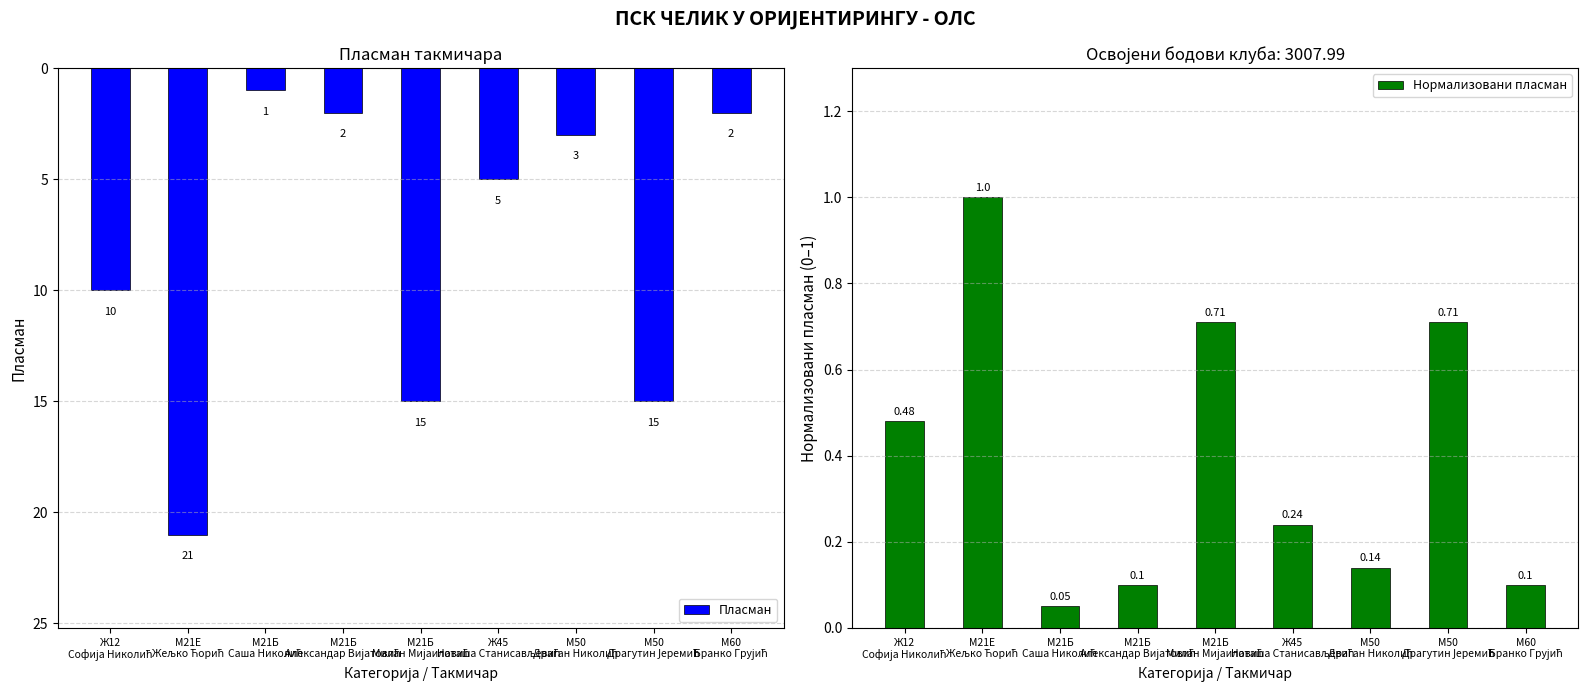

At which label is Пласман closest to 11?

Ж12
Софија Николић